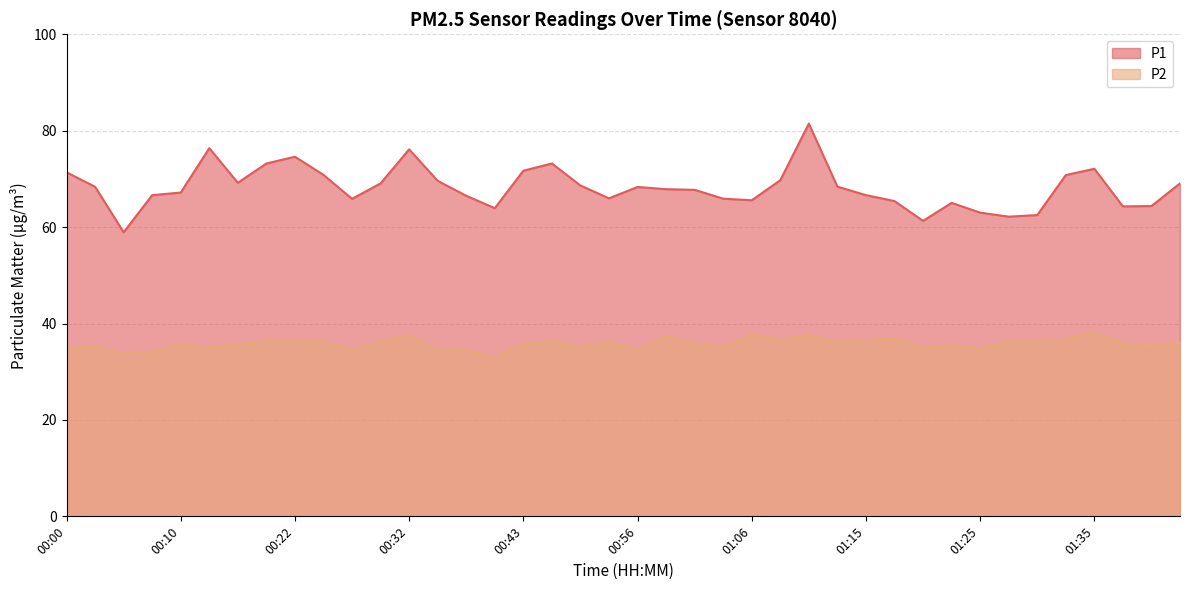

In P1, how many points are lower than both neighbors (excluding endpoints)?

9